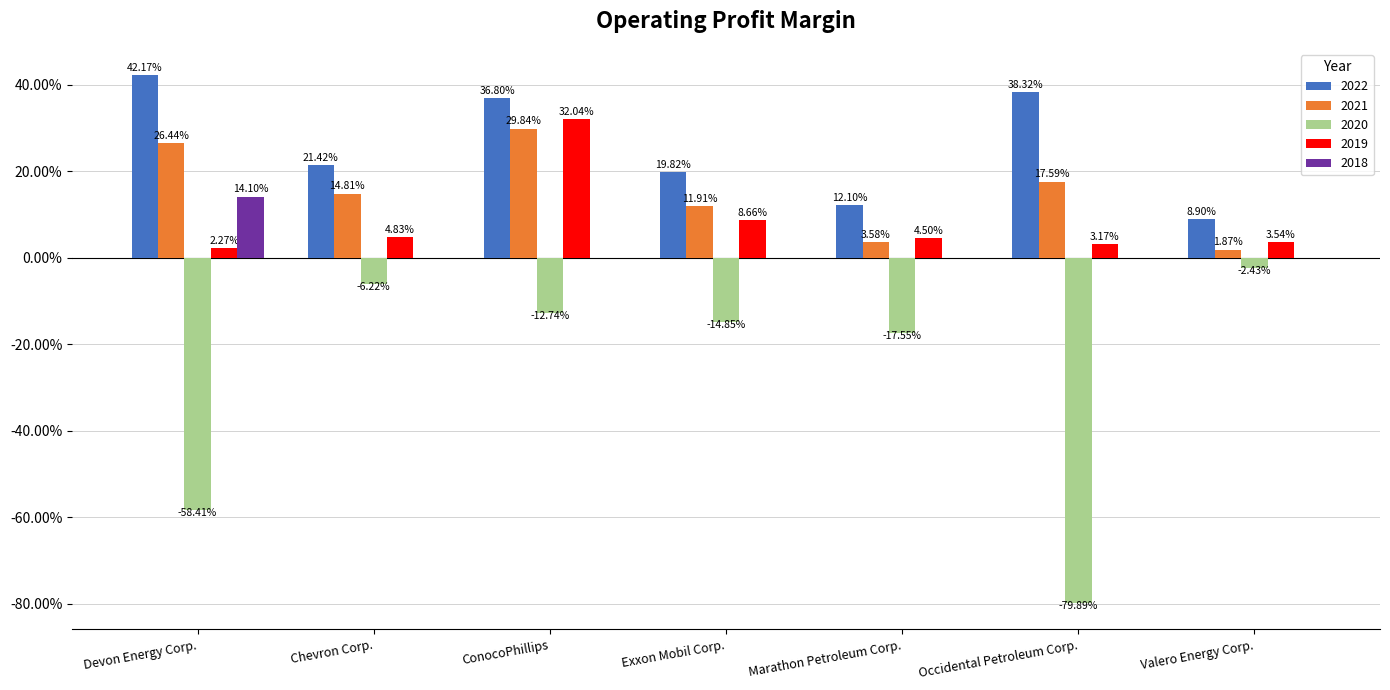

What is the average value of the 2021 series?

0.2